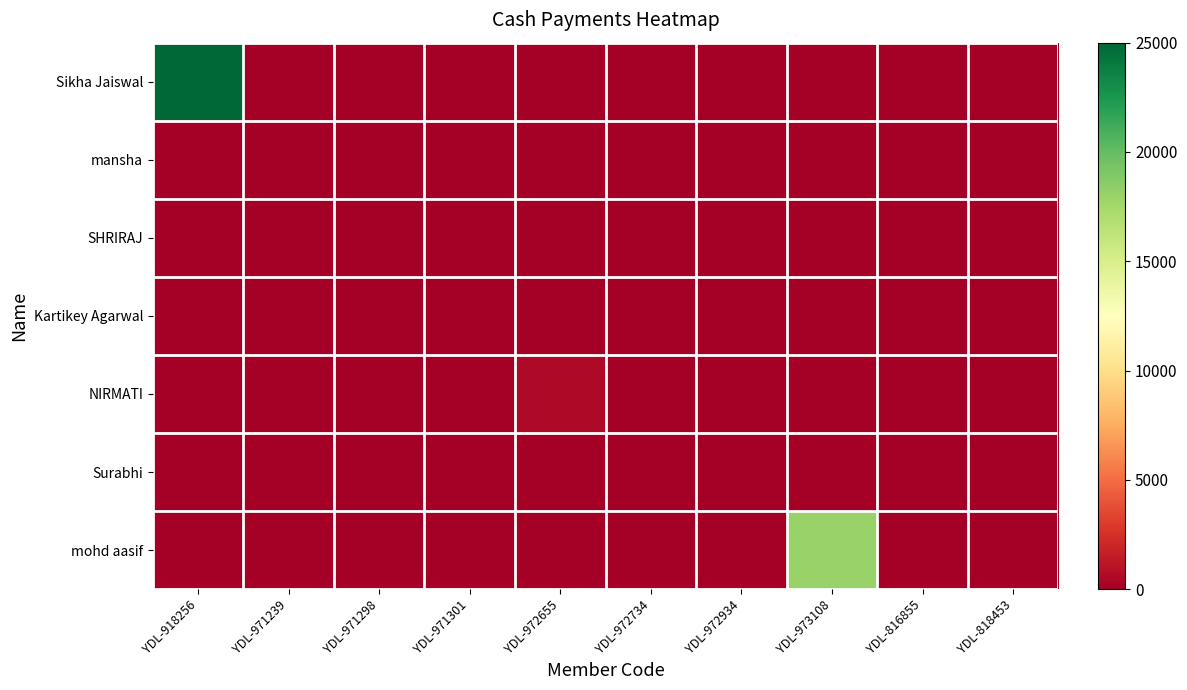

Reading right to left, list all the values displayed in this chart.

Sikha Jaiswal: YDL-818453=0	YDL-816855=0	YDL-973108=0	YDL-972934=0	YDL-972734=0	YDL-972655=0	YDL-971301=0	YDL-971298=0	YDL-971239=0	YDL-918256=25000
mansha: YDL-818453=0	YDL-816855=0	YDL-973108=0	YDL-972934=0	YDL-972734=0	YDL-972655=0	YDL-971301=0	YDL-971298=0	YDL-971239=0	YDL-918256=0
SHRIRAJ: YDL-818453=0	YDL-816855=0	YDL-973108=0	YDL-972934=0	YDL-972734=0	YDL-972655=0	YDL-971301=0	YDL-971298=0	YDL-971239=0	YDL-918256=0
Kartikey Agarwal: YDL-818453=0	YDL-816855=0	YDL-973108=0	YDL-972934=0	YDL-972734=0	YDL-972655=0	YDL-971301=0	YDL-971298=0	YDL-971239=0	YDL-918256=0
NIRMATI: YDL-818453=0	YDL-816855=0	YDL-973108=0	YDL-972934=0	YDL-972734=0	YDL-972655=500	YDL-971301=0	YDL-971298=0	YDL-971239=0	YDL-918256=0
Surabhi: YDL-818453=0	YDL-816855=0	YDL-973108=0	YDL-972934=0	YDL-972734=0	YDL-972655=0	YDL-971301=0	YDL-971298=0	YDL-971239=0	YDL-918256=0
mohd aasif: YDL-818453=0	YDL-816855=0	YDL-973108=18000	YDL-972934=0	YDL-972734=0	YDL-972655=0	YDL-971301=0	YDL-971298=0	YDL-971239=0	YDL-918256=0